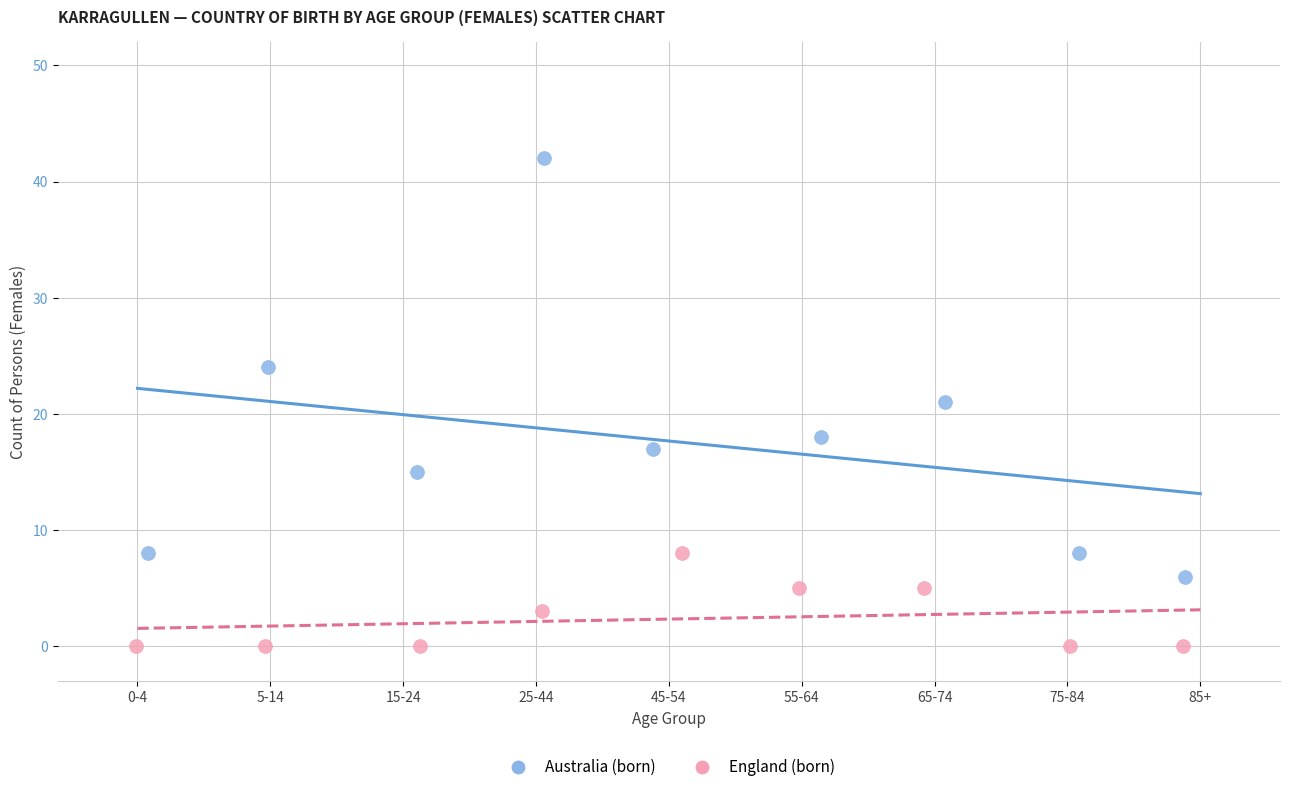

Which series contains the highest Y value?

Australia (born)